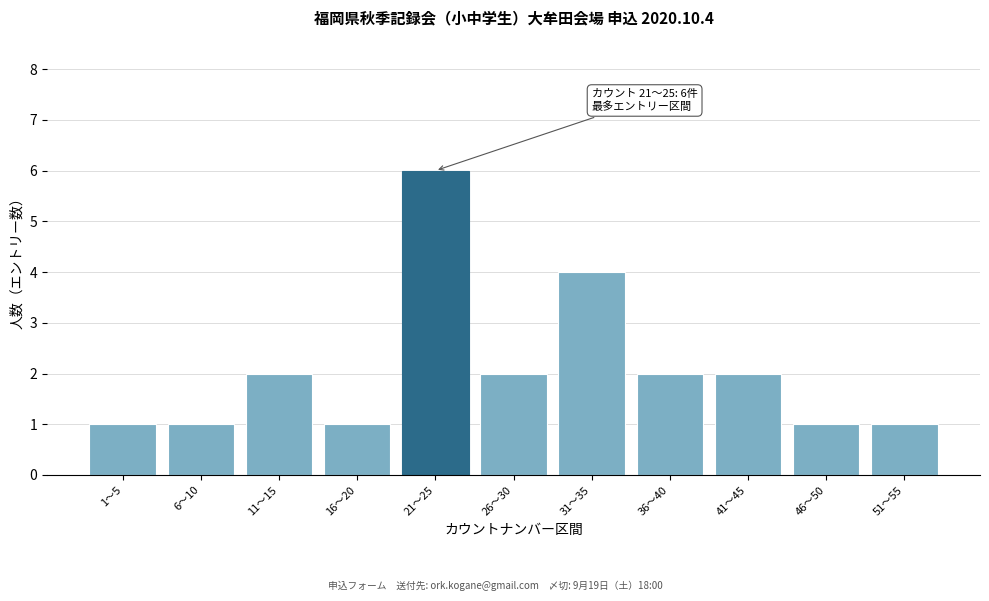

Reading left to right, transcribe all the data shown in this chart.

1	1	2	1	6	2	4	2	2	1	1